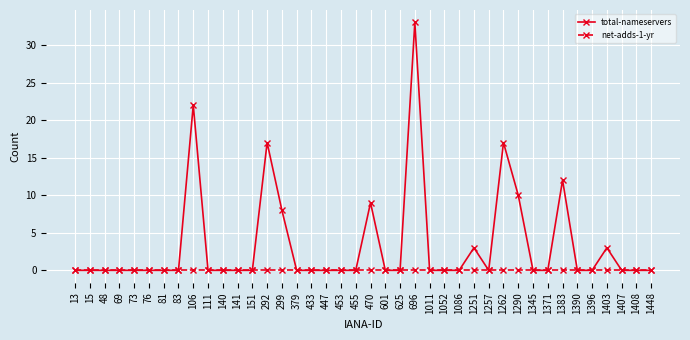

True or false: total-nameservers has more than 0 interior local peaks.

True